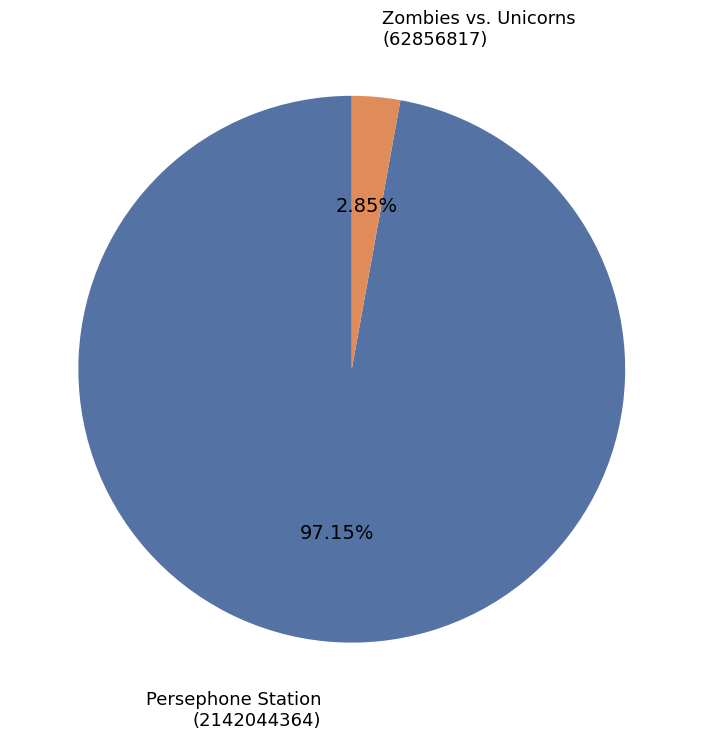

Do Zombies vs. Unicorns (62856817) and Persephone Station (2142044364) together represent more than half of the pie?

Yes